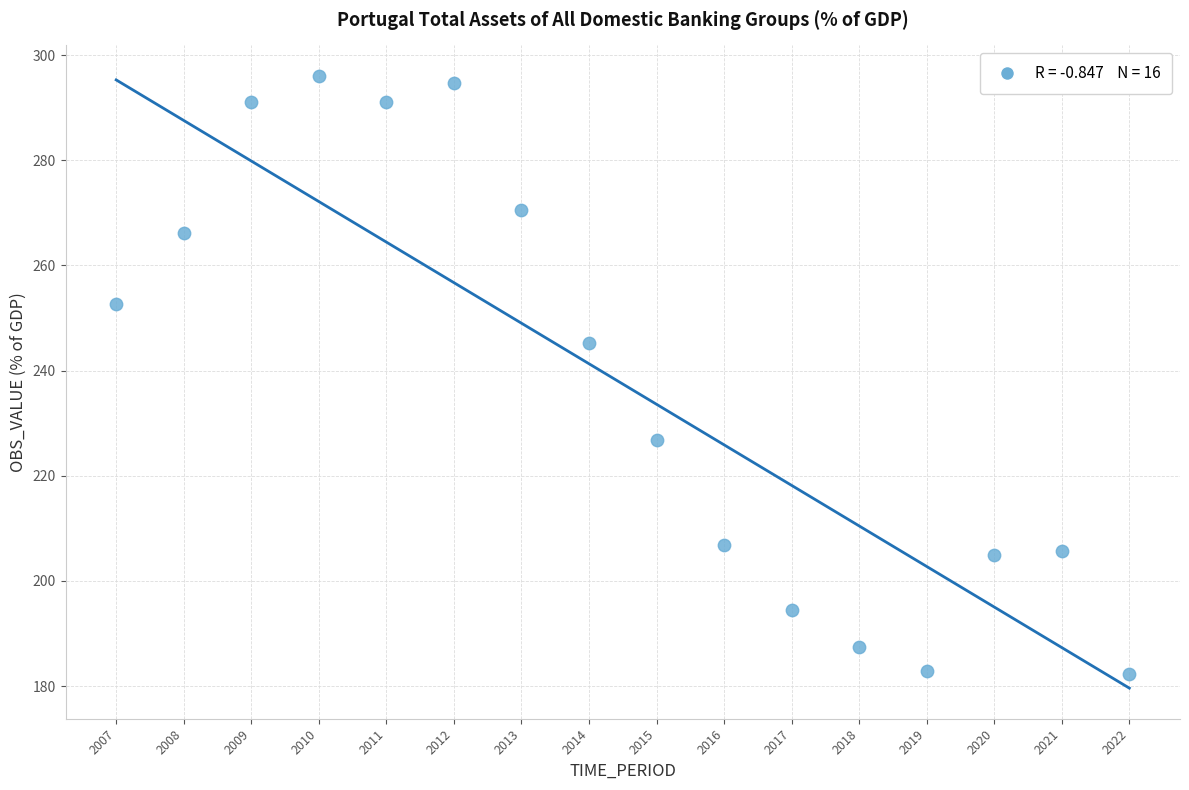

What Y value in the scatter plot is closest to 239?

245.2